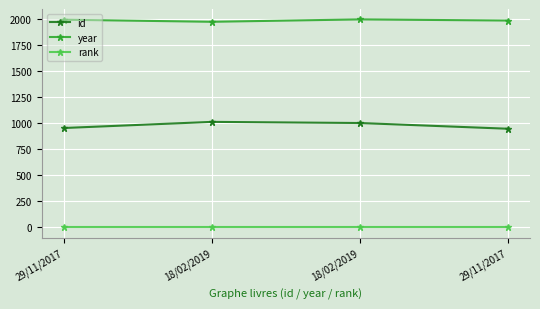

What is the total value across all series at 29/11/2017?

2954